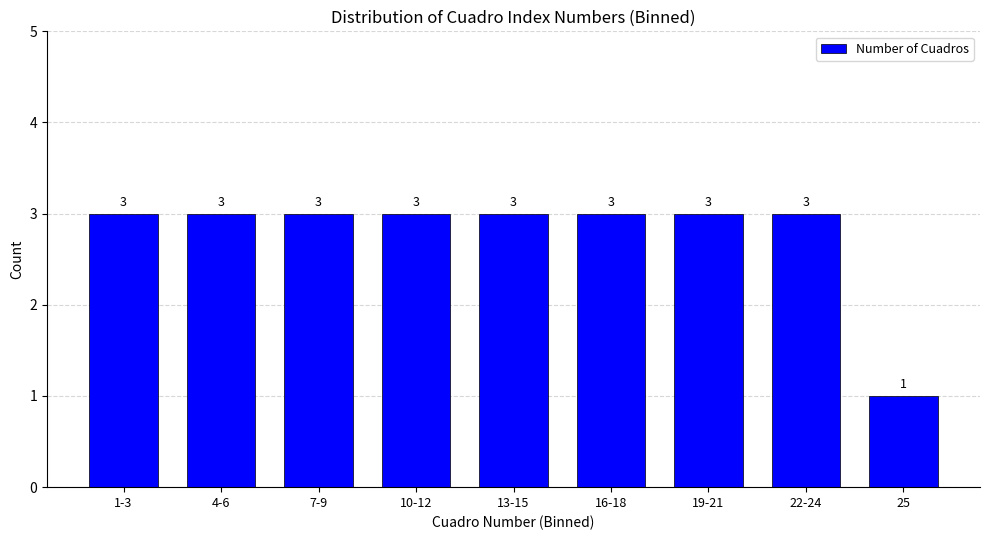

Reading left to right, list all the values displayed in this chart.

3	3	3	3	3	3	3	3	1